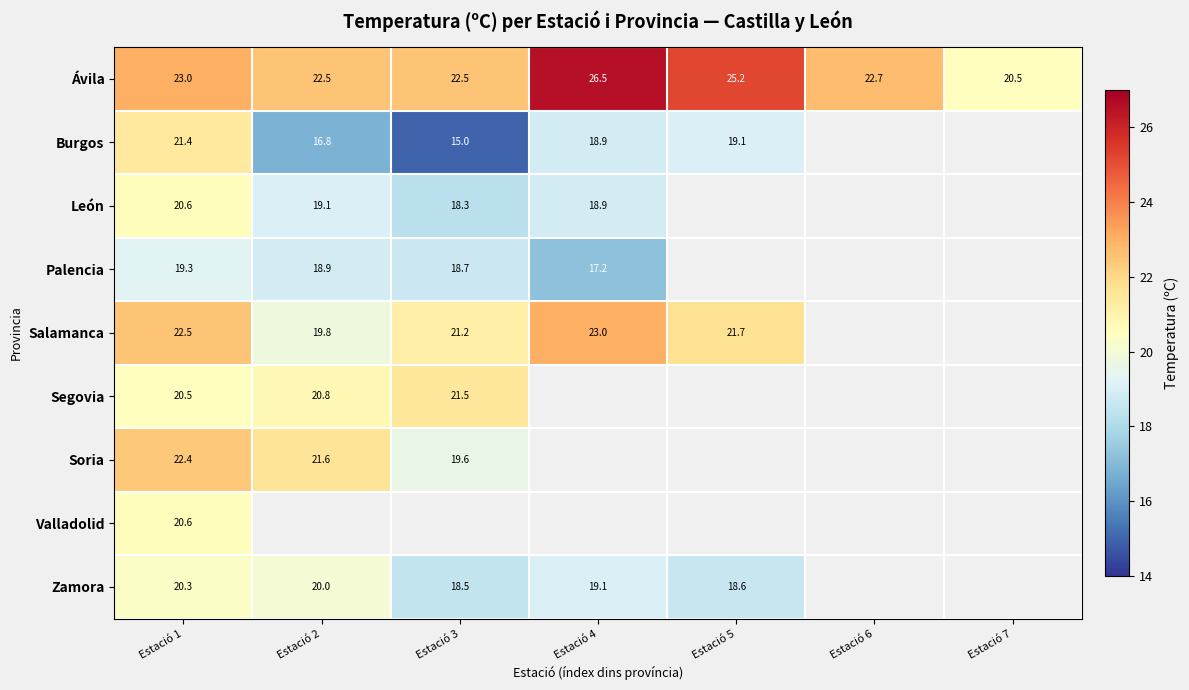

What is the spread (max minus min) of values at Estació 1?

3.7